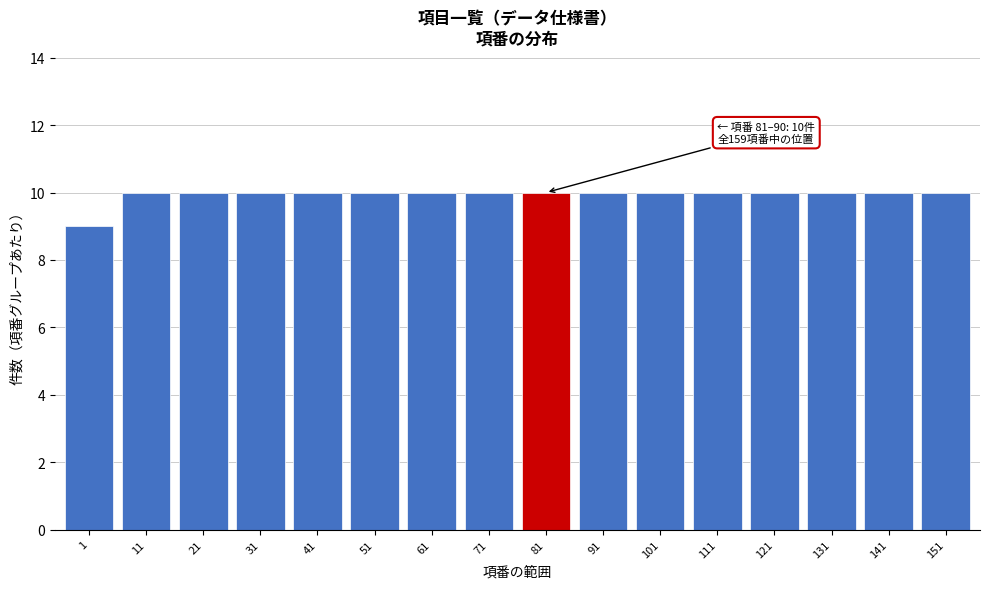

Reading left to right, transcribe all the data shown in this chart.

1=9	11=10	21=10	31=10	41=10	51=10	61=10	71=10	81=10	91=10	101=10	111=10	121=10	131=10	141=10	151=10